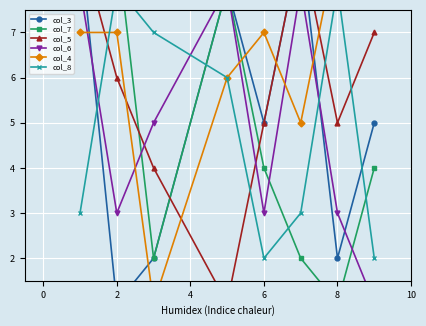

What is the sum of the col_6 values at 4 and 10?

11